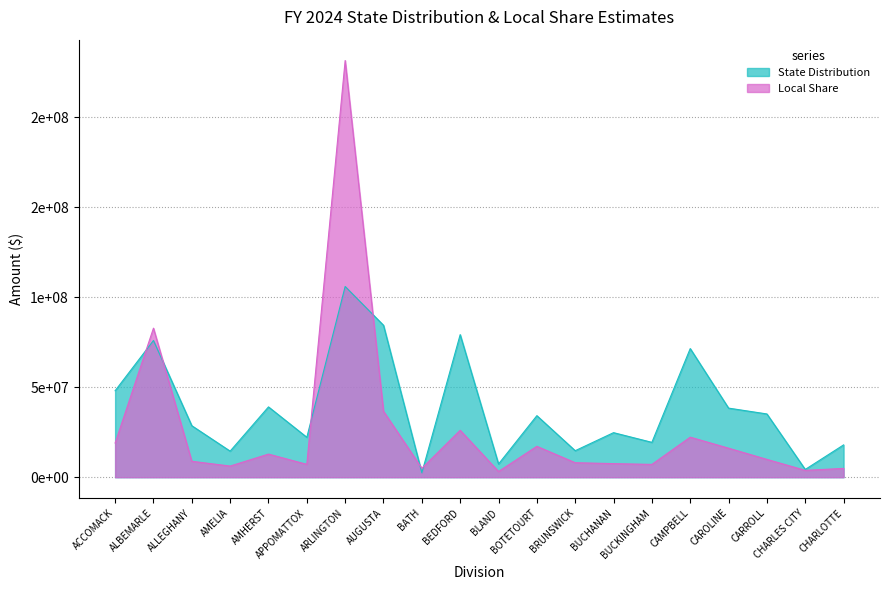

Which series has the widest spread of values?

Local Share